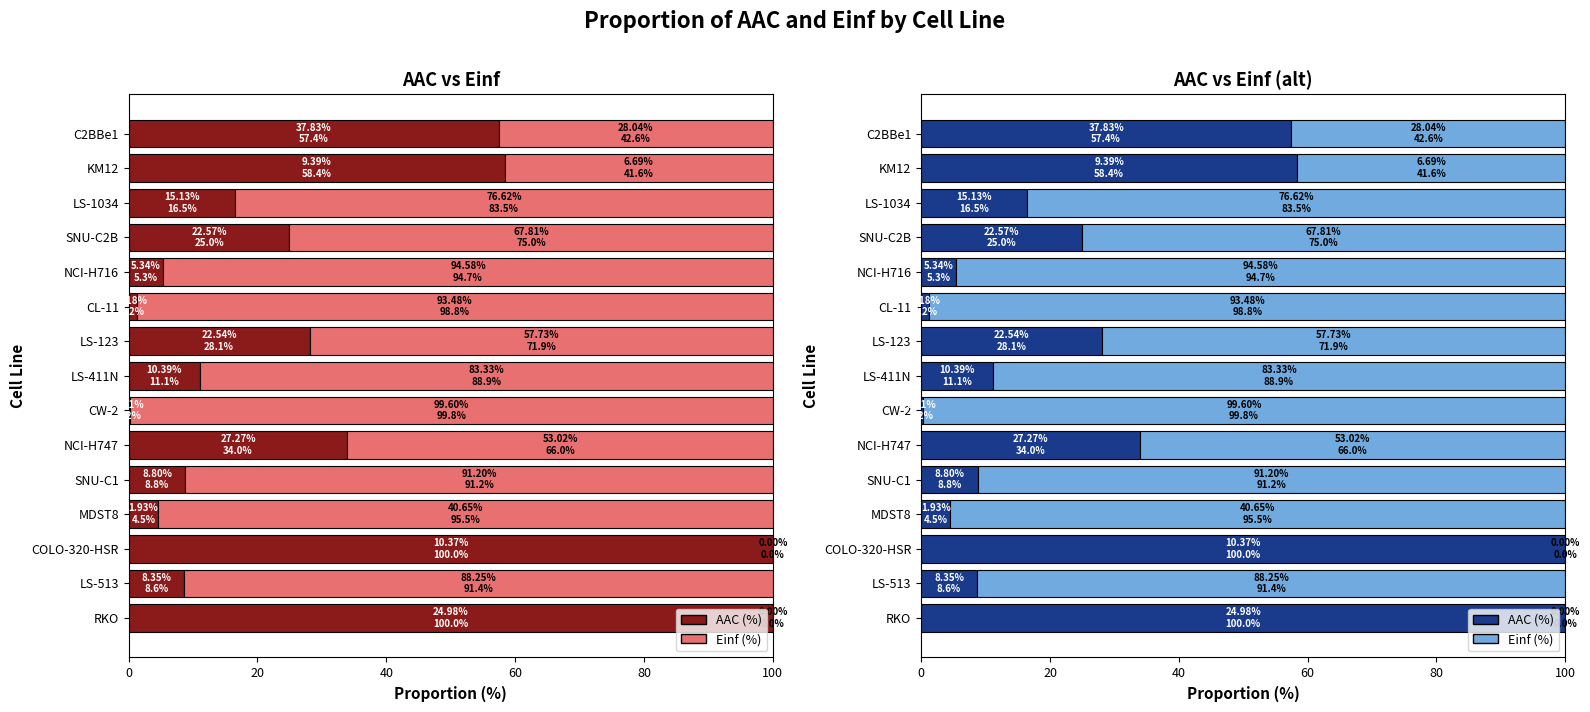

Is it true that AAC (%) equals 5.3 at NCI-H716?

True